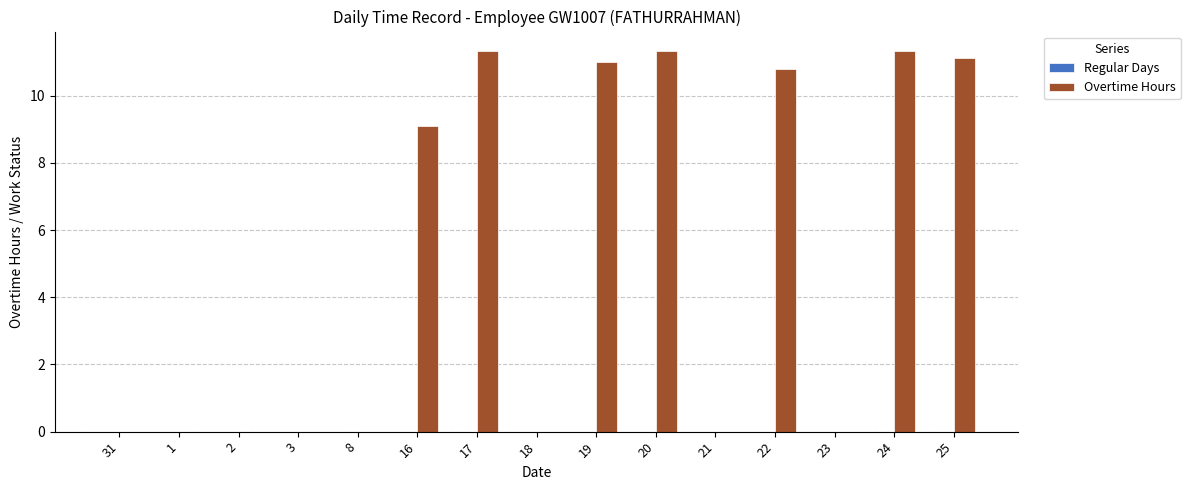

Reading right to left, transcribe all the data shown in this chart.

25=11.1	24=11.3	23=0.0	22=10.8	21=0.0	20=11.3	19=11.0	18=0.0	17=11.3	16=9.1	8=0.0	3=0.0	2=0.0	1=0.0	31=0.0